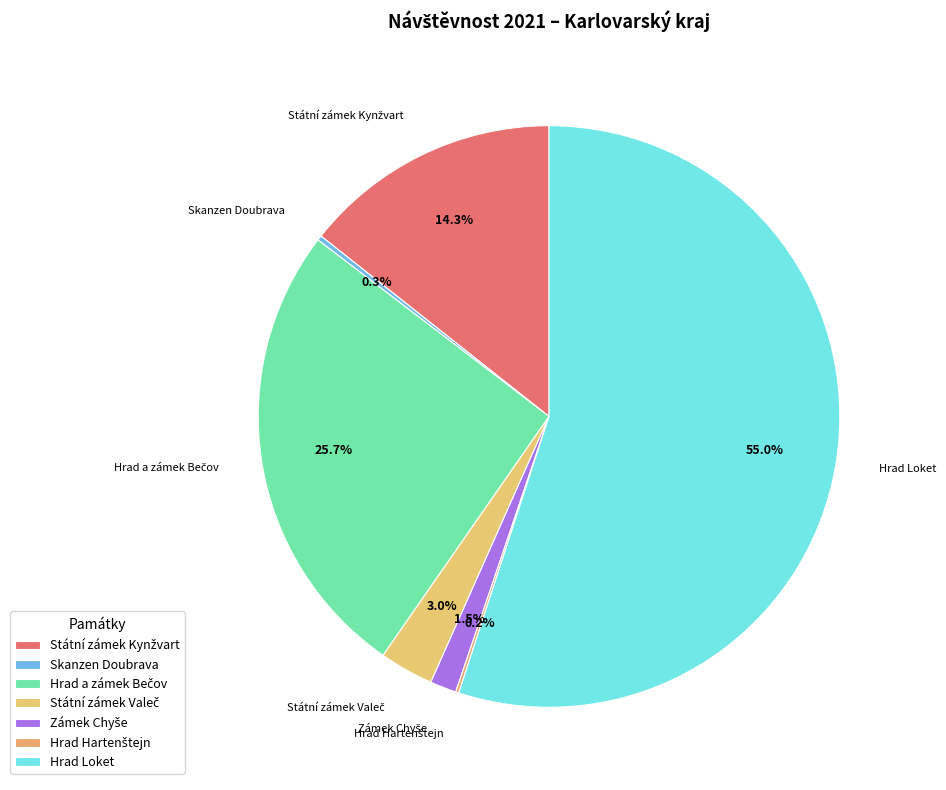

How many slices are in this pie chart?

7